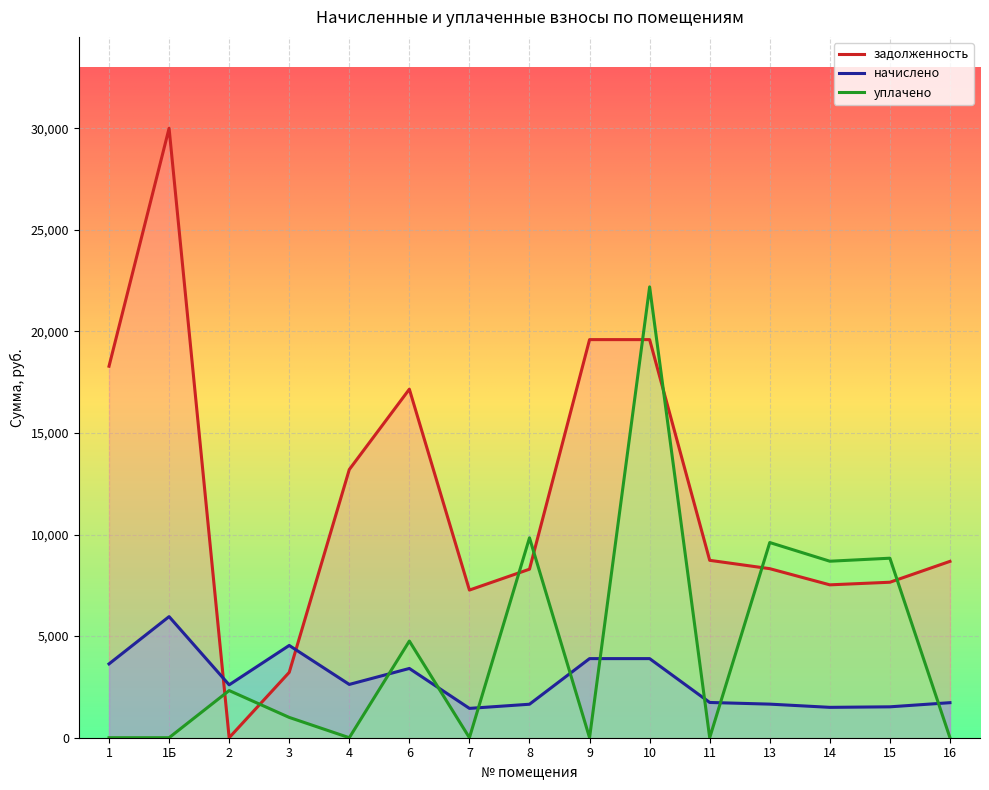

What is the sum of the начислено values at 7 and 2?

4046.7